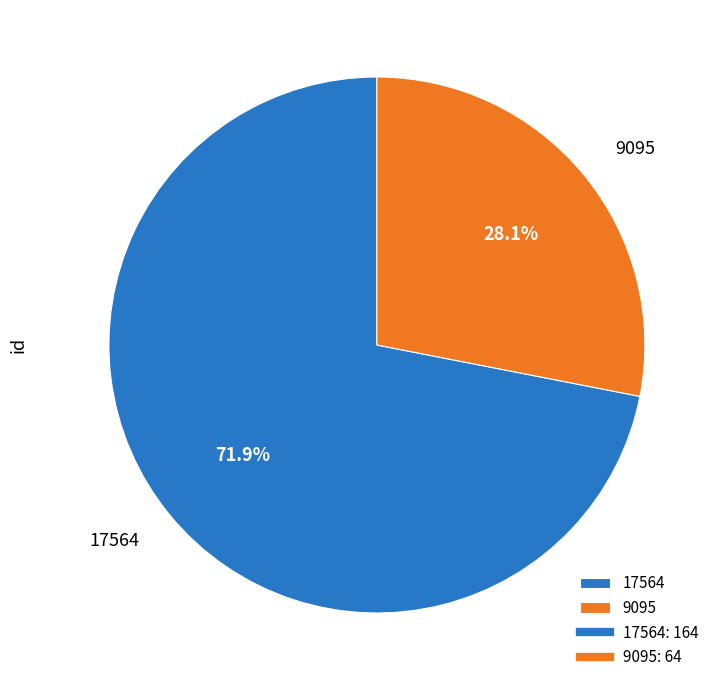

What is the largest slice in the pie chart?

17564